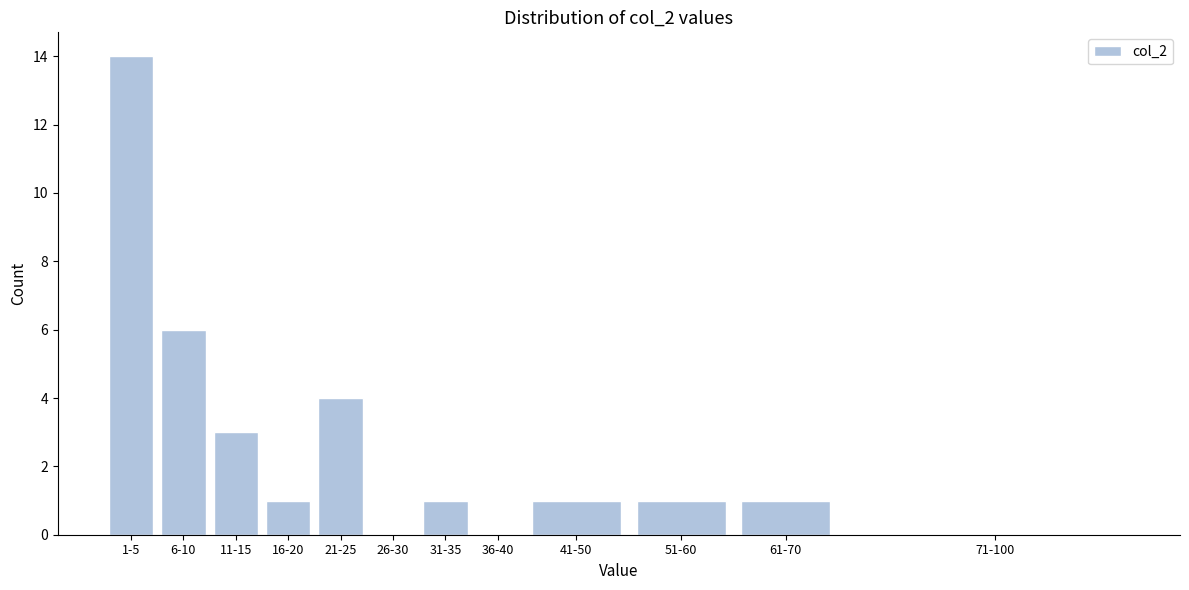

Reading left to right, list all the values displayed in this chart.

1-5=14	6-10=6	11-15=3	16-20=1	21-25=4	26-30=0	31-35=1	36-40=0	41-50=1	51-60=1	61-70=1	71-100=0